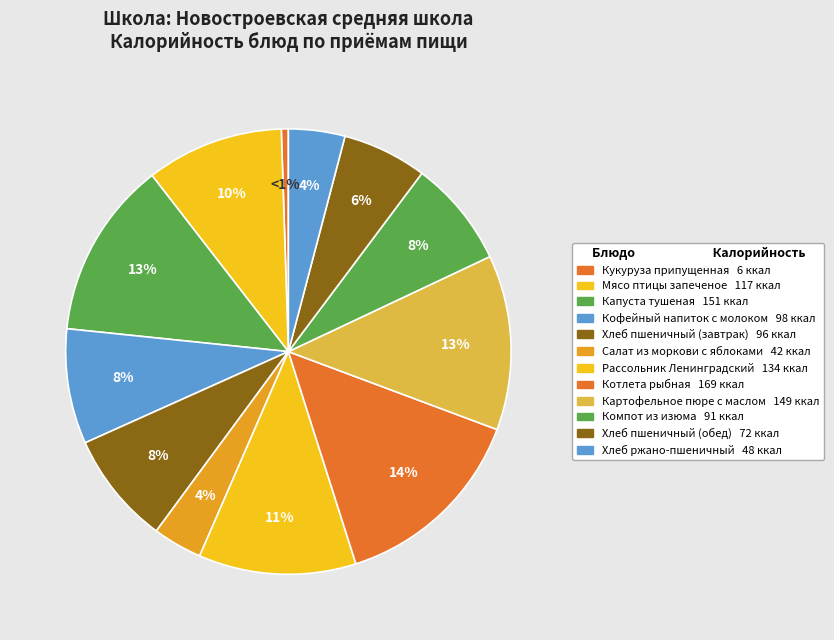

To the nearest percent, what is the average slice percentage?

8%